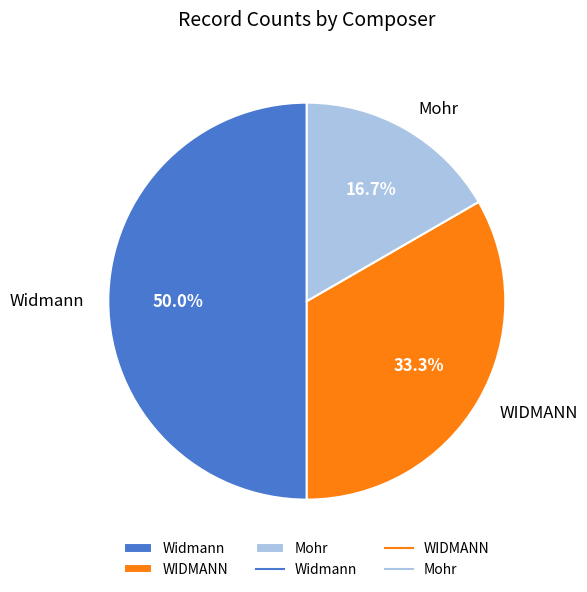

Does WIDMANN account for over 50% of the chart?

No